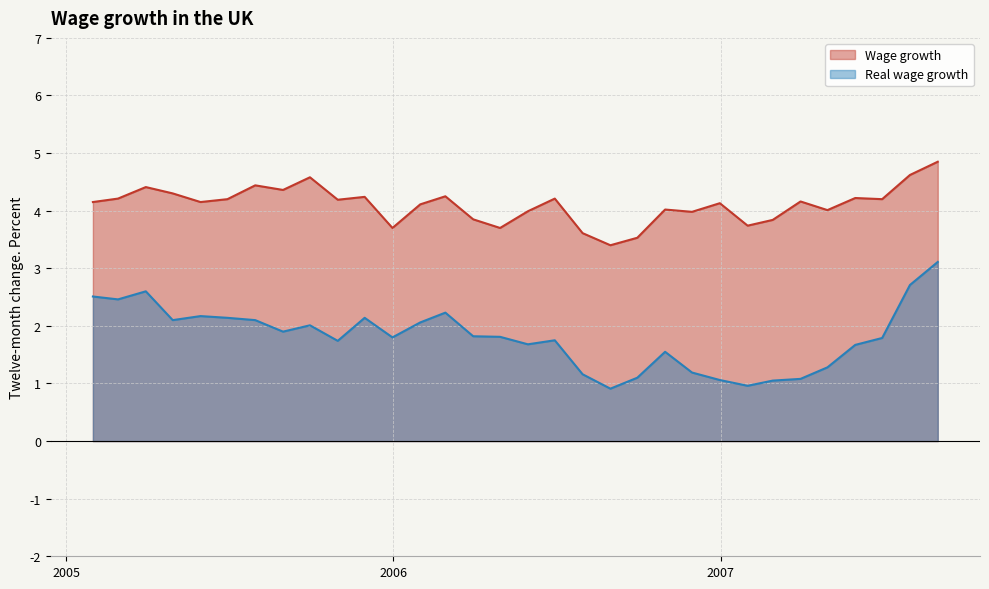

List the series in order of their peak value, highest first.

Wage growth, Real wage growth